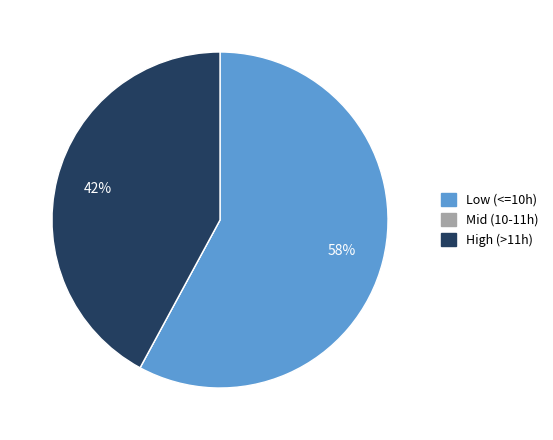

Is there a majority slice in this chart?

Yes